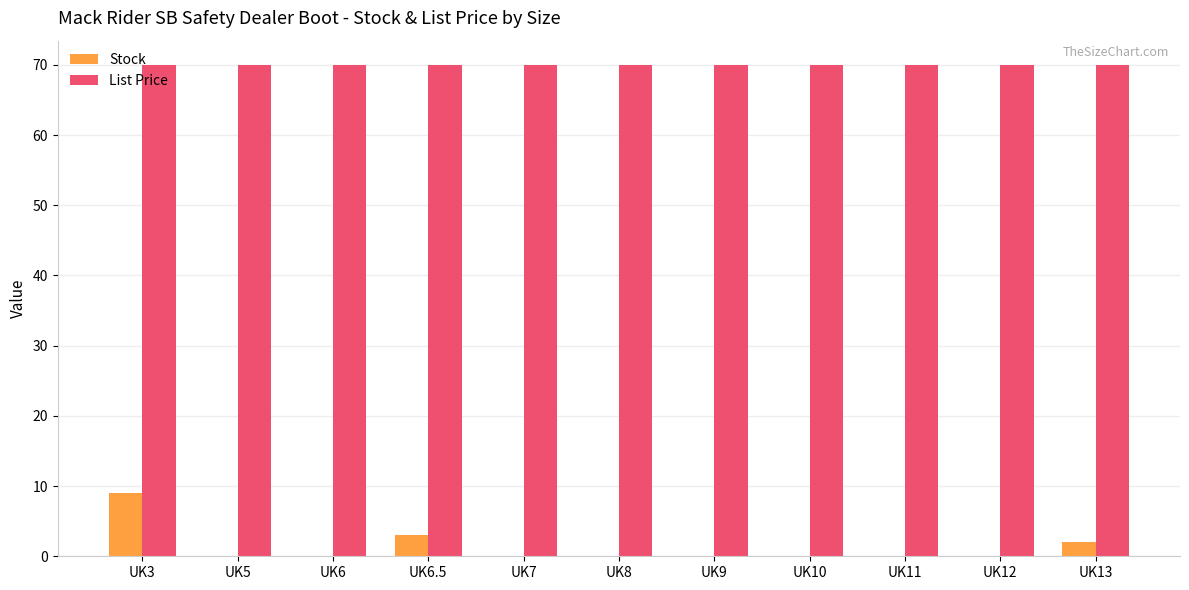

Which series changed the most between UK6.5 and UK10?

Stock